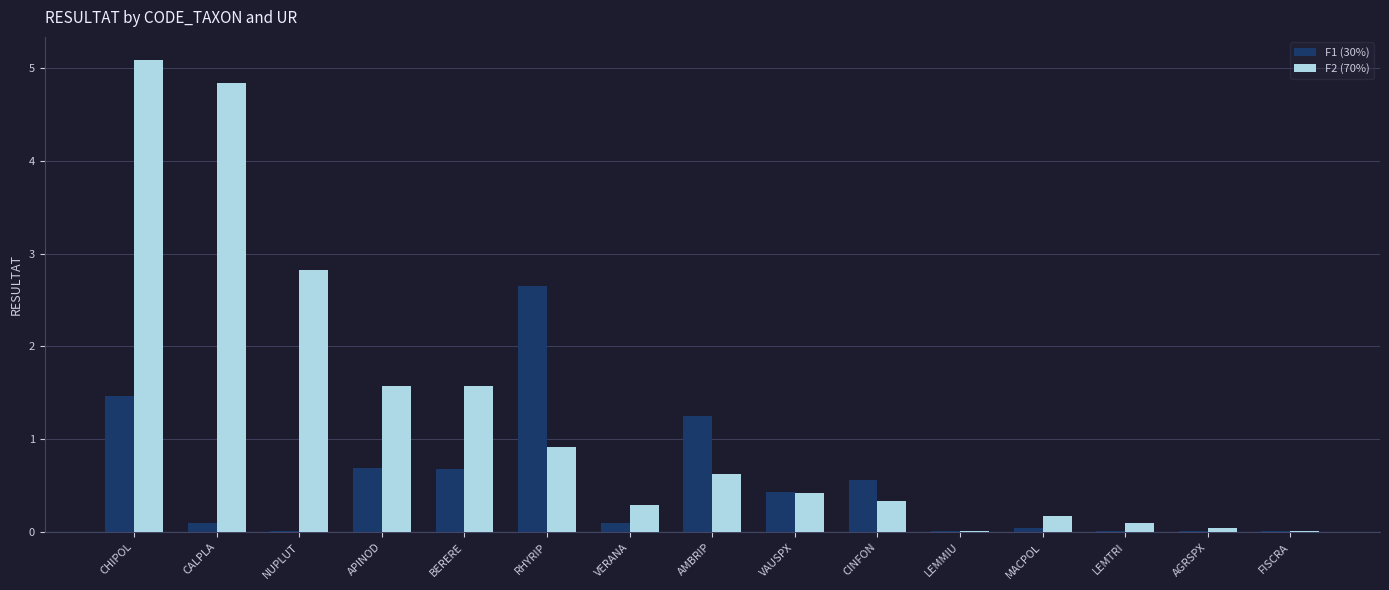

The F2 (70%) series shows 0.0 at LEMMIU. True or false?

True